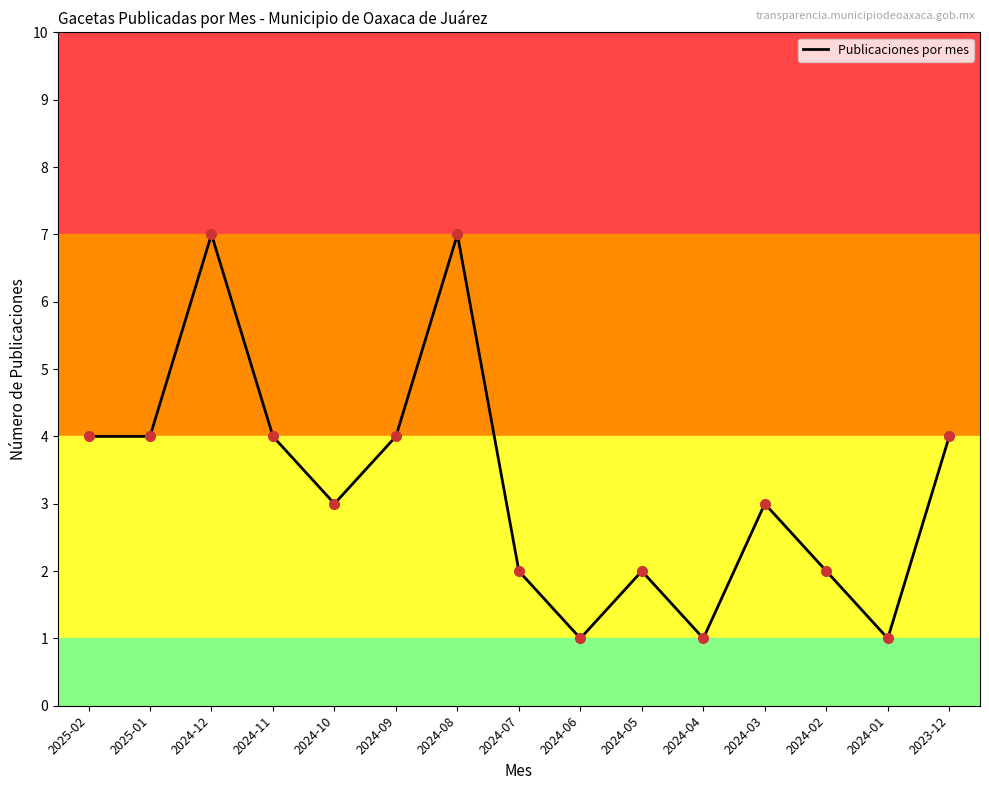

Does the chart display data point markers on the line(s)?

No